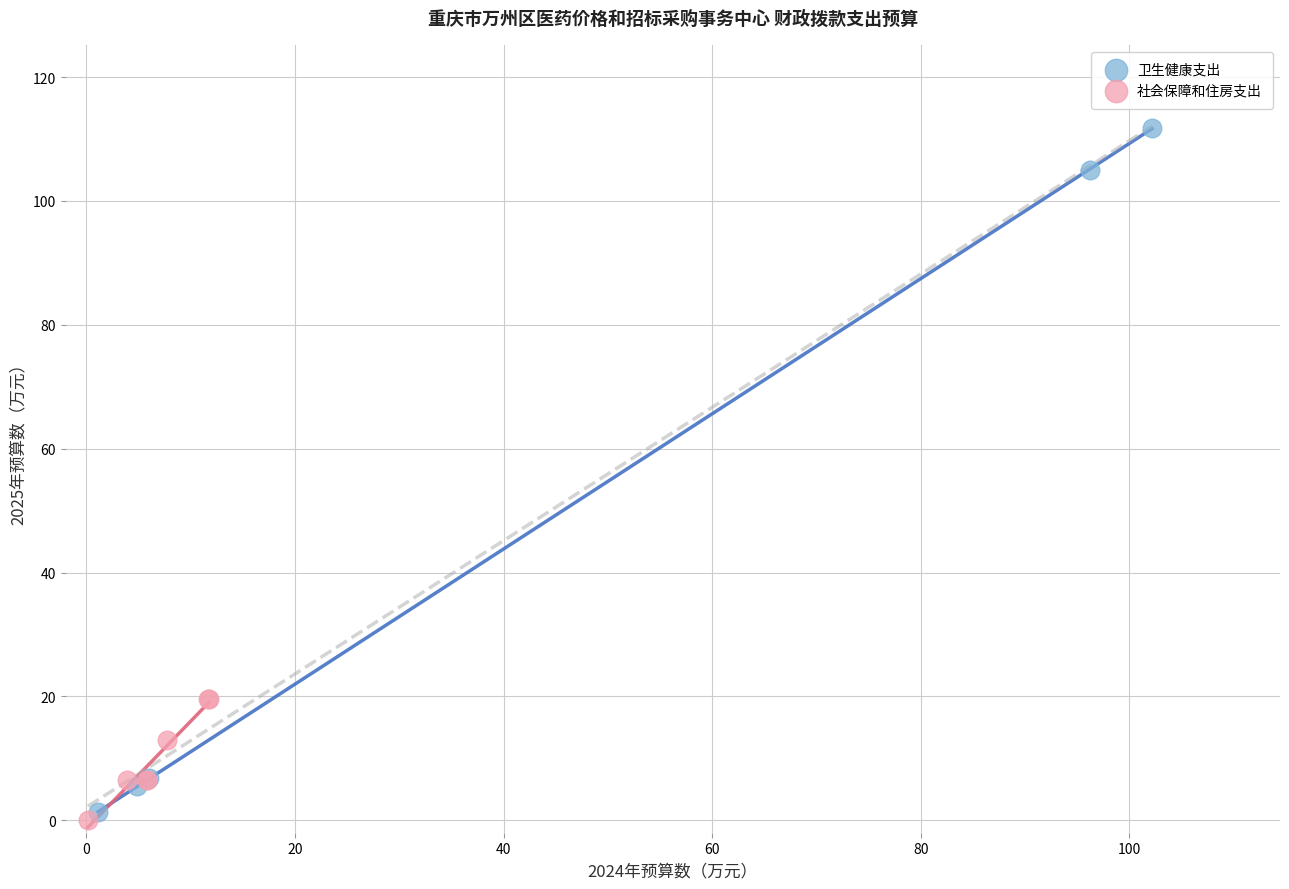

Which series reaches the minimum Y coordinate?

社会保障和住房支出